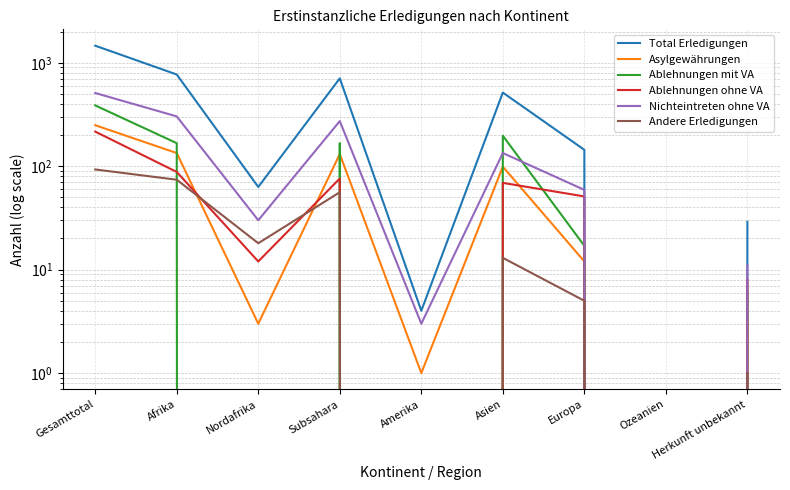

Where does the Nichteintreten ohne VA series first go above 59?

Gesamttotal